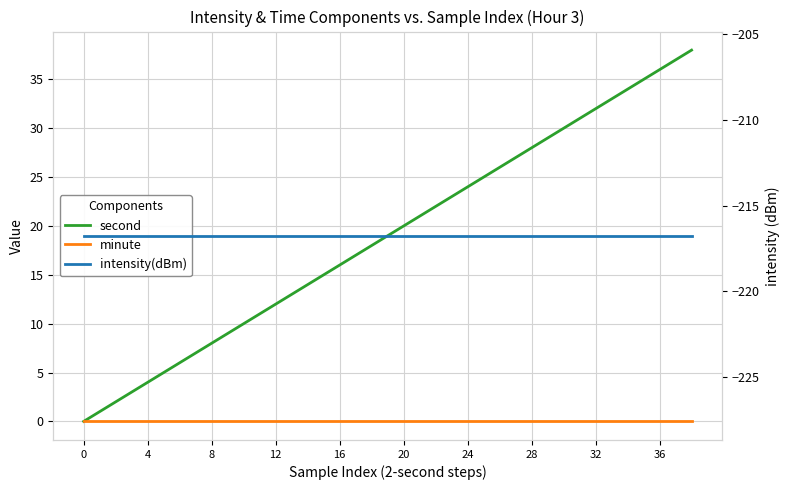

What is the maximum value shown in the chart?

38.0